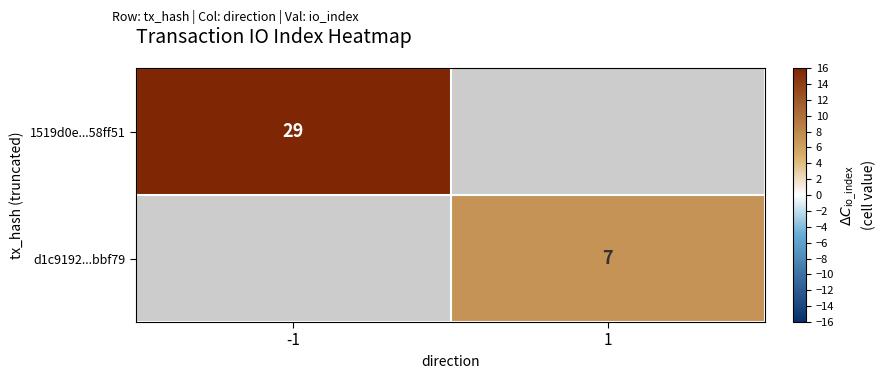

Is the value of d1c9192...bbf79 at 1 greater than the value of 1519d0e...58ff51 at -1?

No